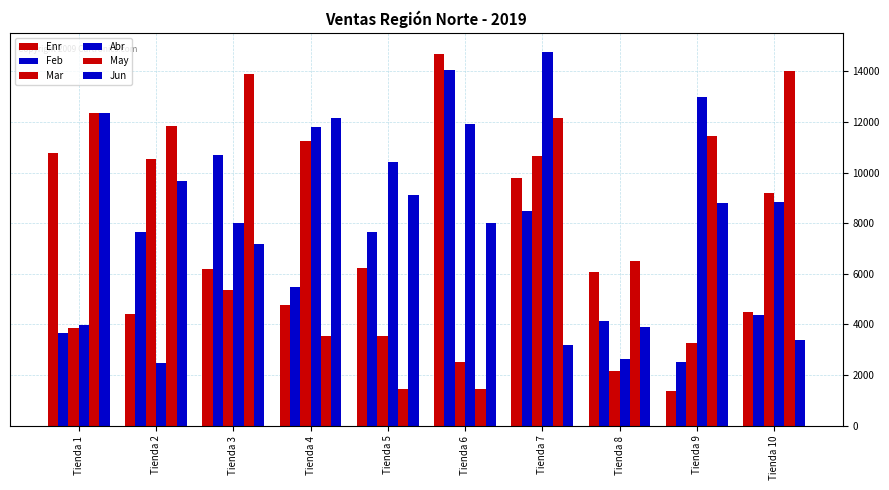

How many series are shown in this chart?

6